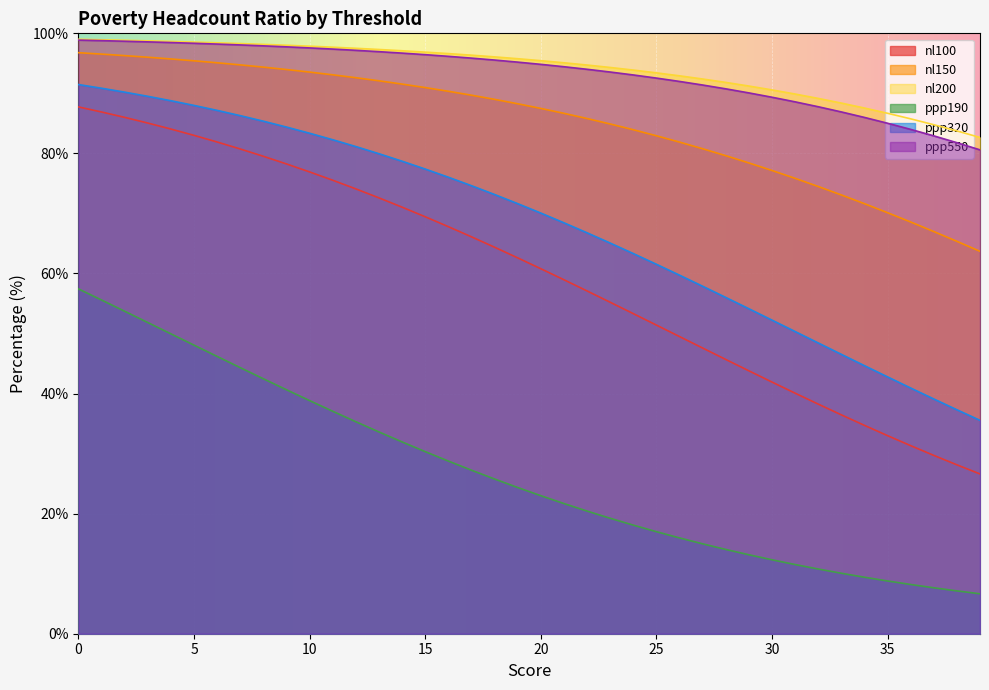

True or false: ppp550 has more than 0 points higher than both neighbors.

False